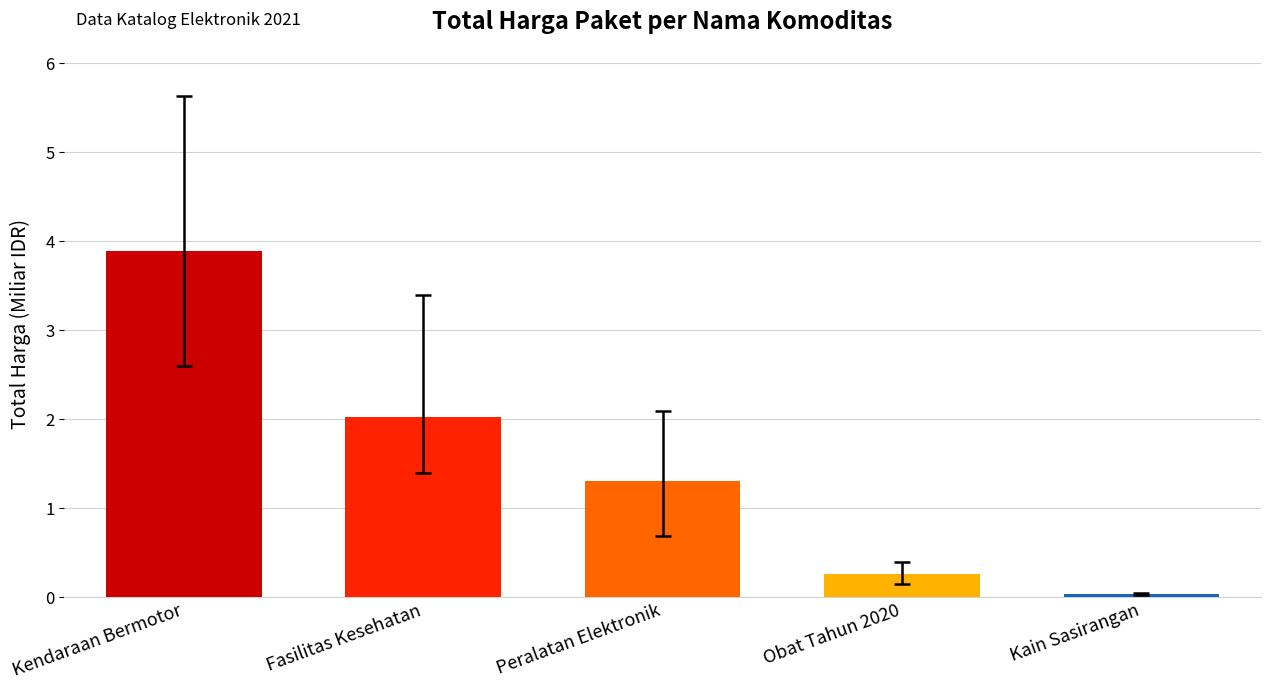

Are the bars grouped side by side (vs. stacked)?

No